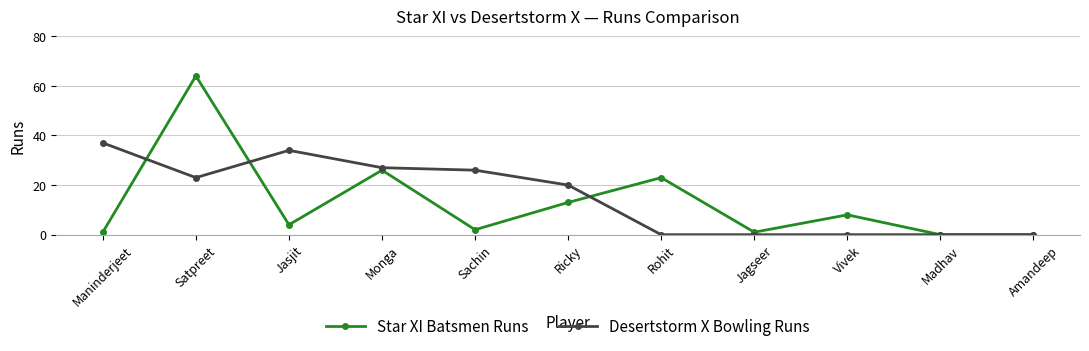

Reading left to right, transcribe all the data shown in this chart.

Star XI Batsmen Runs: 1	64	4	26	2	13	23	1	8	0	0
Desertstorm X Bowling Runs: 37	23	34	27	26	20	0	0	0	0	0